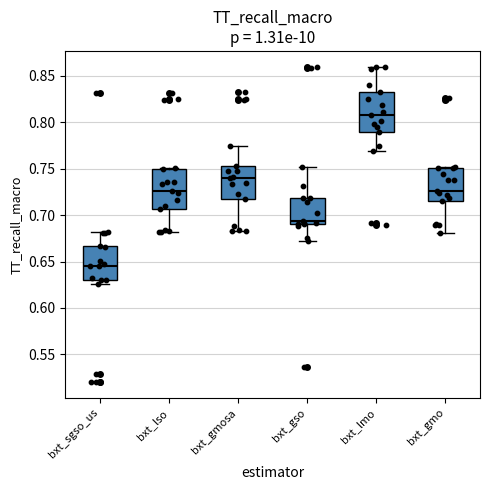

Which box has the highest median line?

bxt_lmo